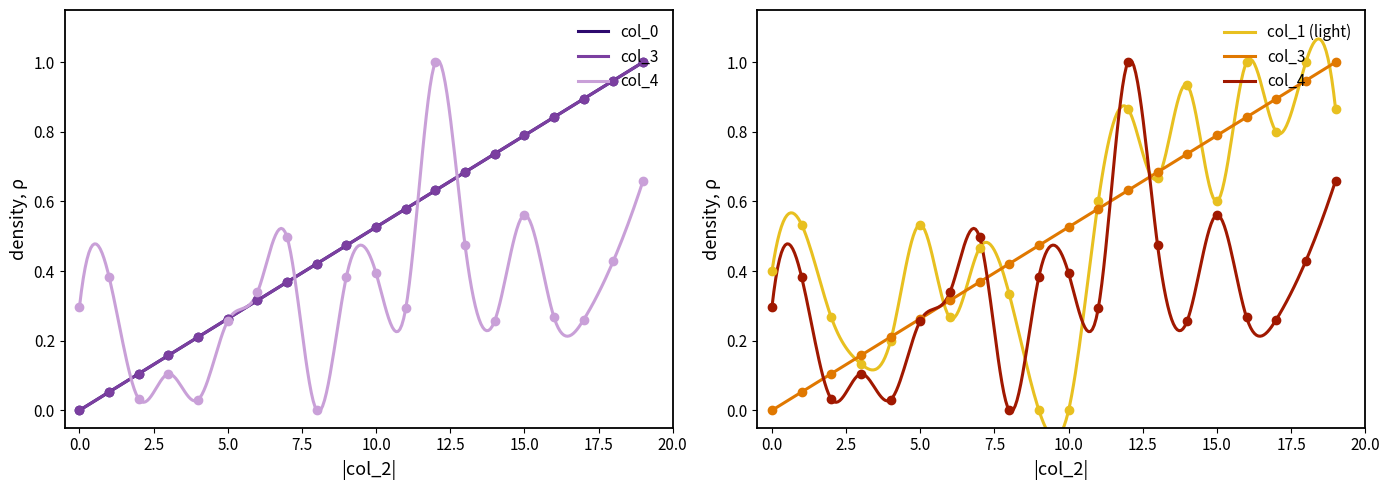

True or false: col_3 and col_0 intersect in this chart.

False